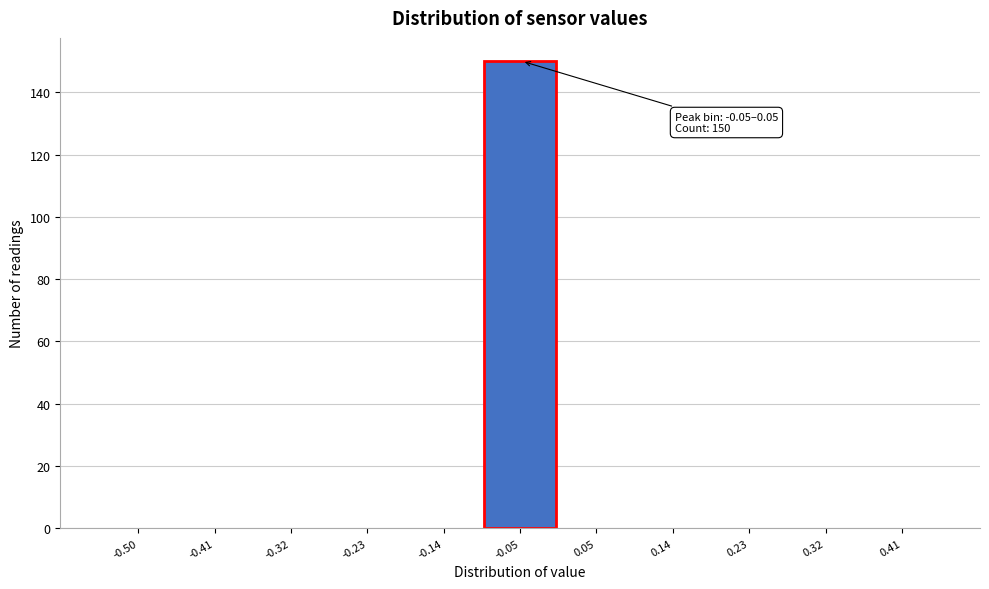

Reading left to right, list all the values displayed in this chart.

-0.50=0	-0.41=0	-0.32=0	-0.23=0	-0.14=0	-0.05=150	0.05=0	0.14=0	0.23=0	0.32=0	0.41=0